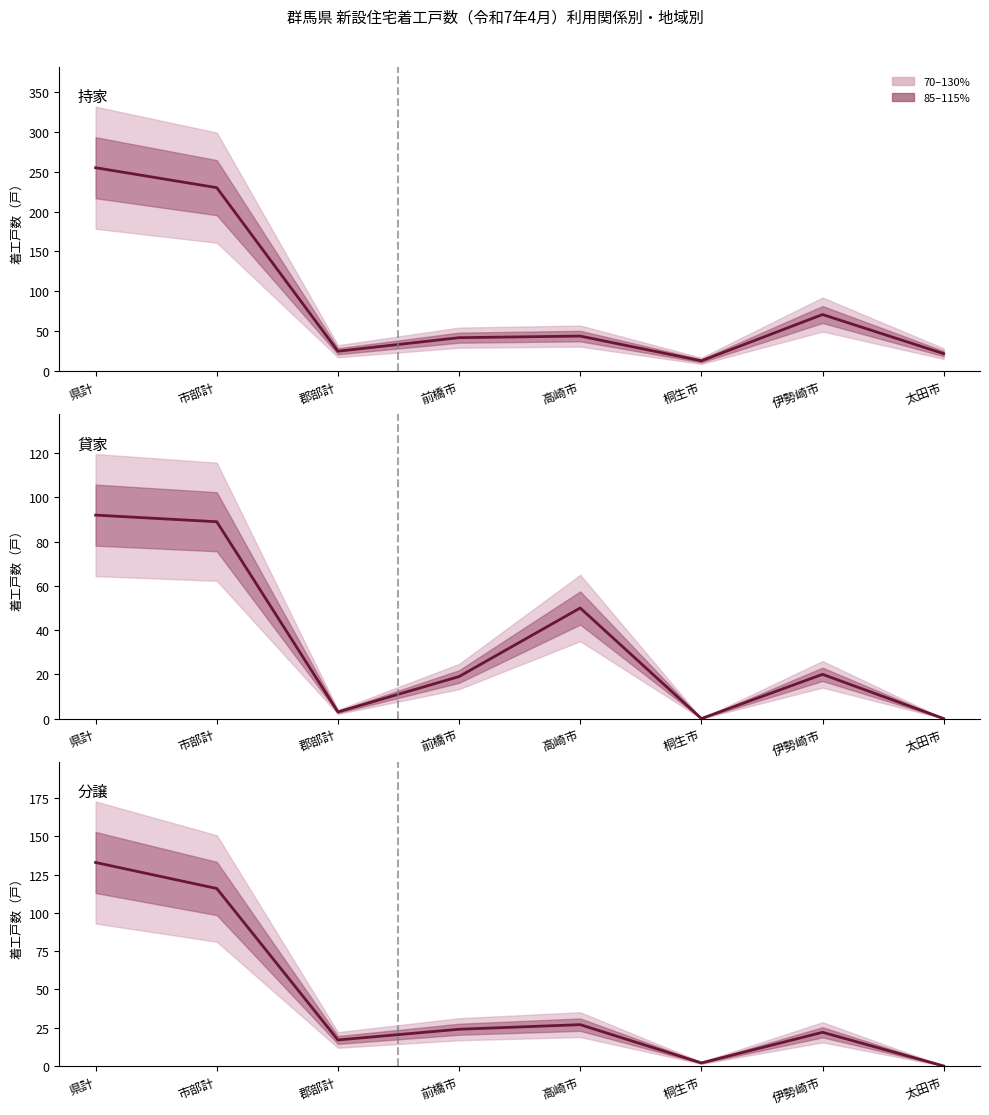

Is it true that 持家 equals 362 at 市部計?

False